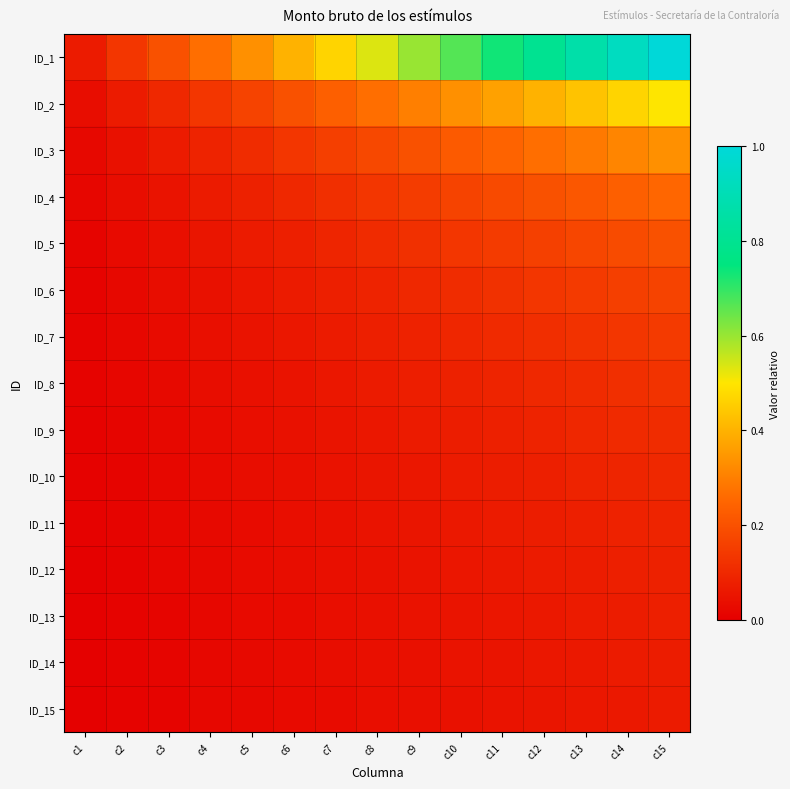

At which category is the sum across all series the highest?

c15